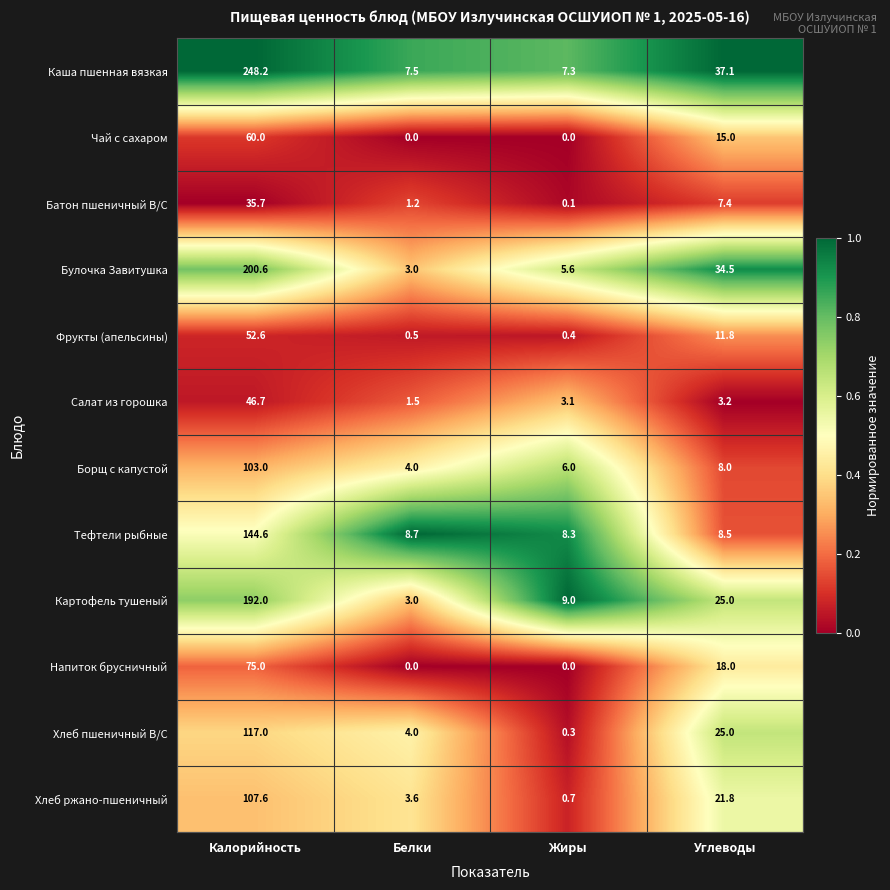

Where does the Хлеб пшеничный В/С series first go above 25?

Калорийность